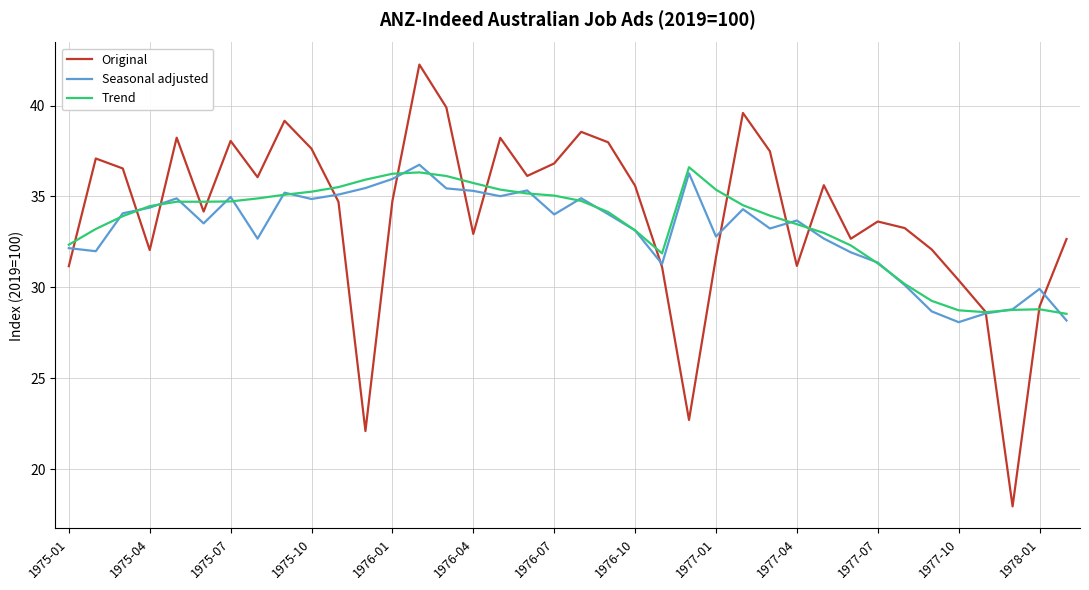

Does the chart have visible grid lines?

Yes